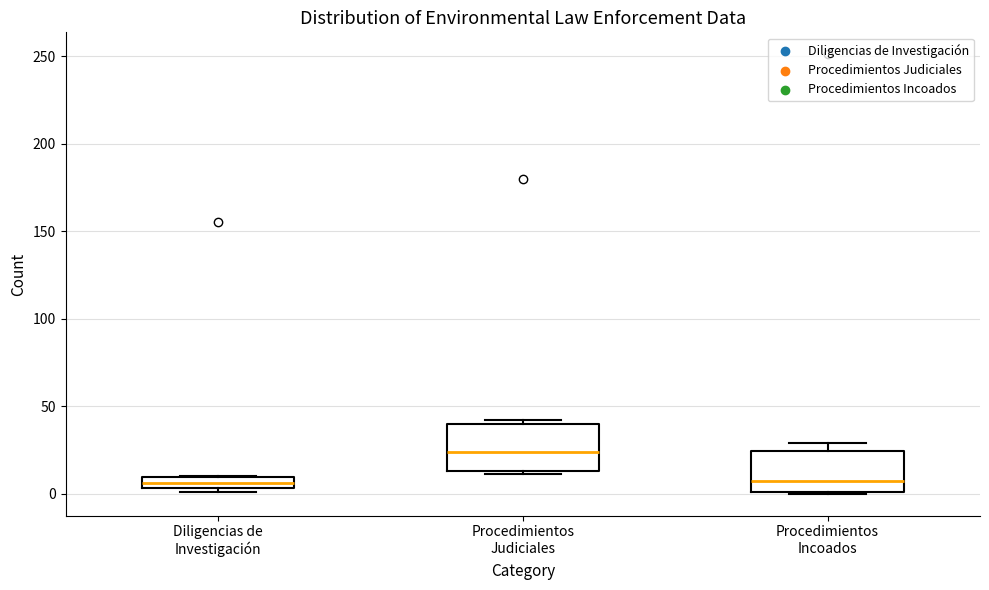

Where is the upper edge of the box for Procedimientos Incoados on the y-axis? The values are not printed on the chart, so give them approximately, as read against the axis.

25